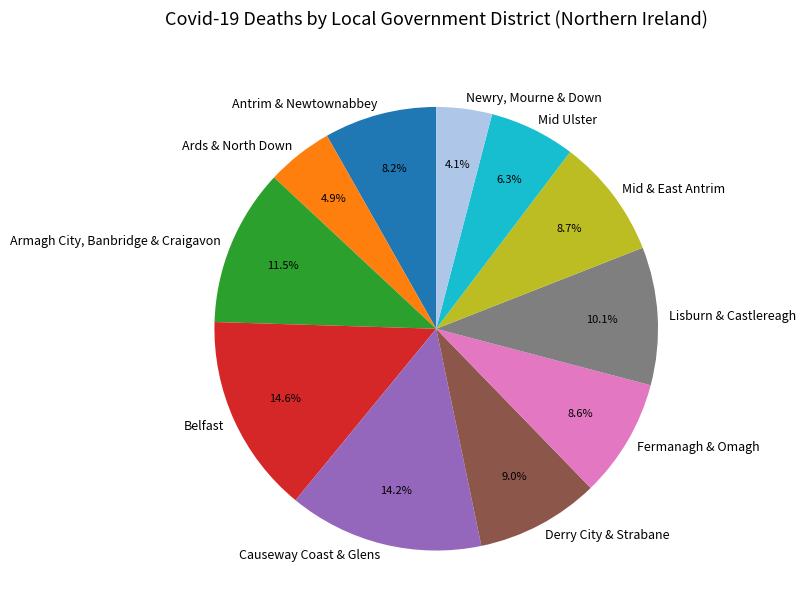

Which has a higher value, Armagh City, Banbridge & Craigavon or Causeway Coast & Glens?

Causeway Coast & Glens